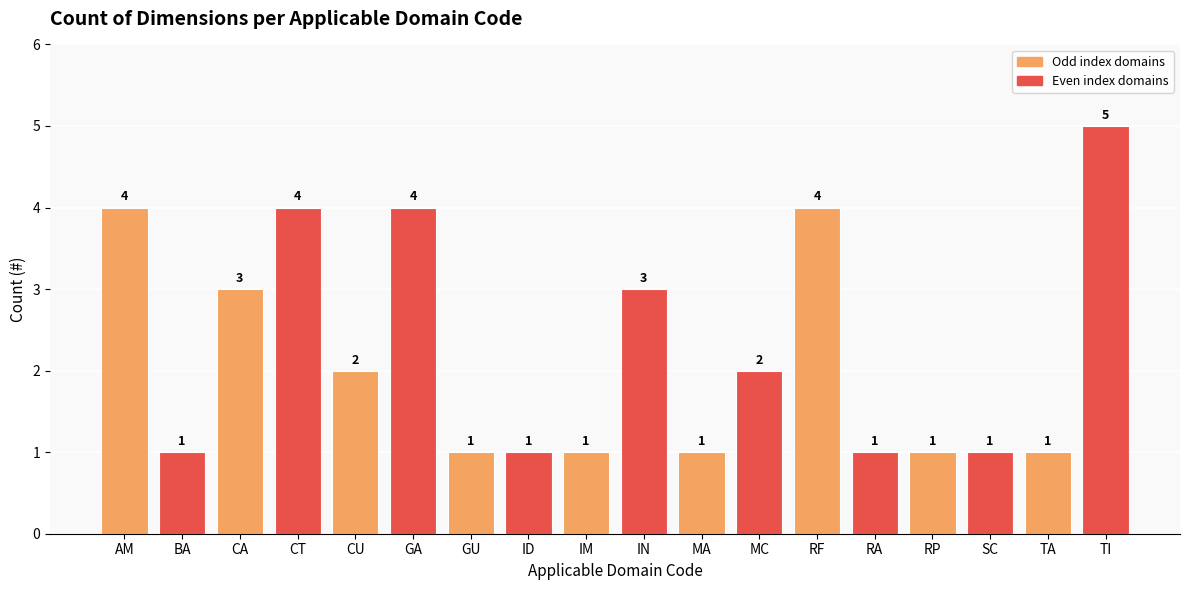

Reading left to right, what are all the values shown in this chart?

4	1	3	4	2	4	1	1	1	3	1	2	4	1	1	1	1	5